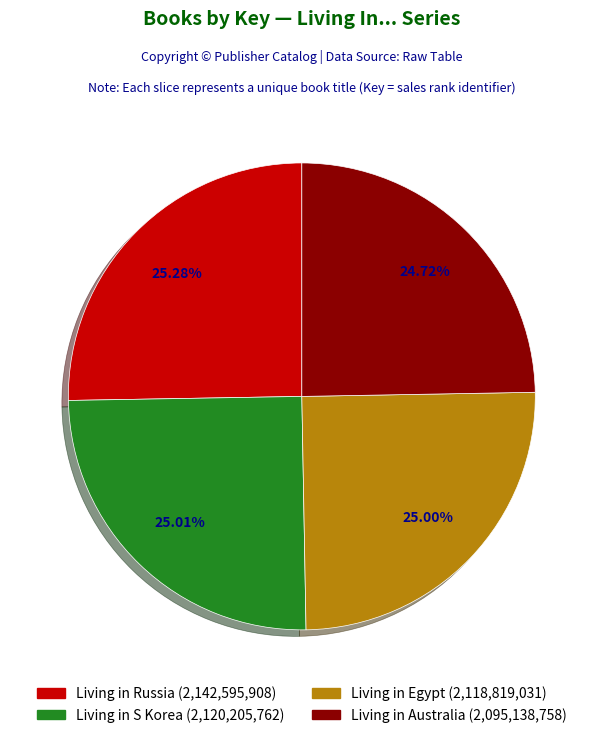

Approximately how many times larger is the value at Living in Australia (2,095,138,758) compared to Living in Russia (2,142,595,908)?

1.0